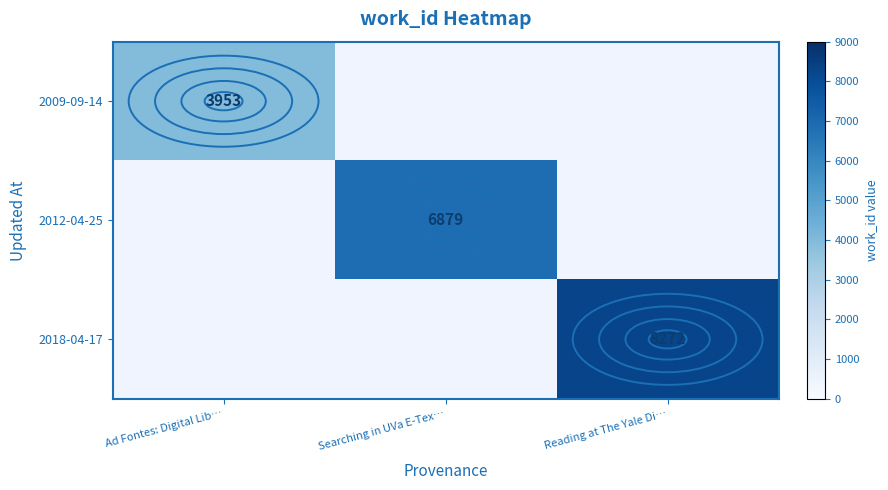

Which label corresponds to the largest value in the chart?

Reading at The Yale Di…